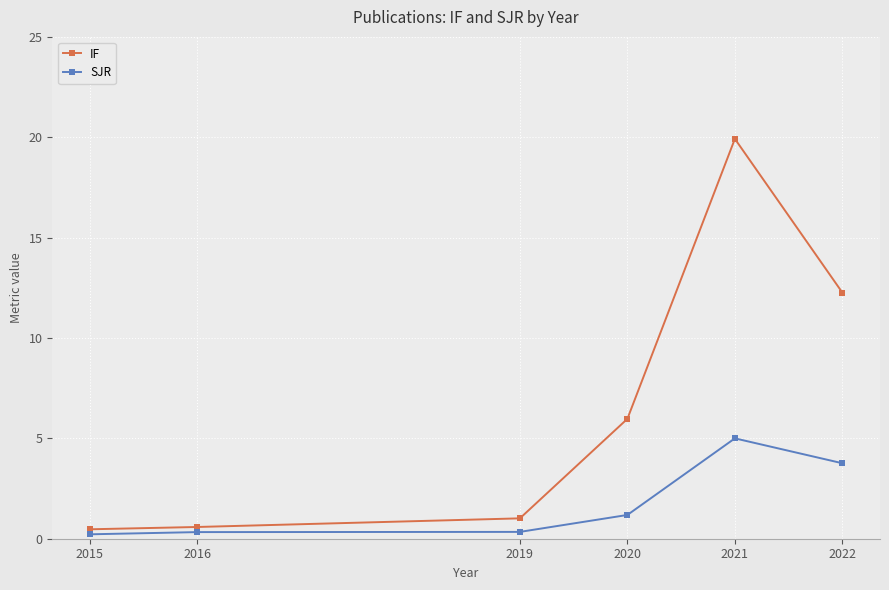

What is the approximate value of IF at 2019?

1.0